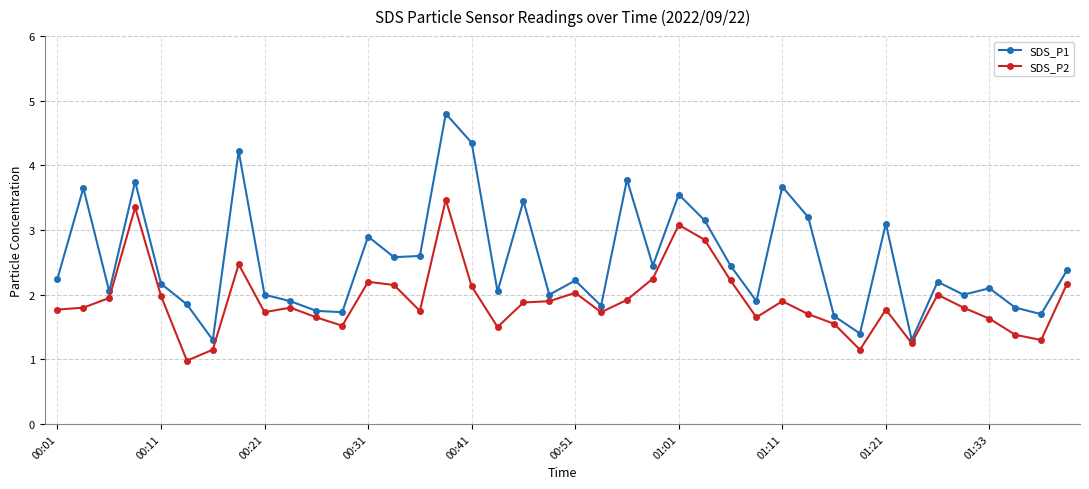

True or false: SDS_P2 and SDS_P1 cross at least once.

False